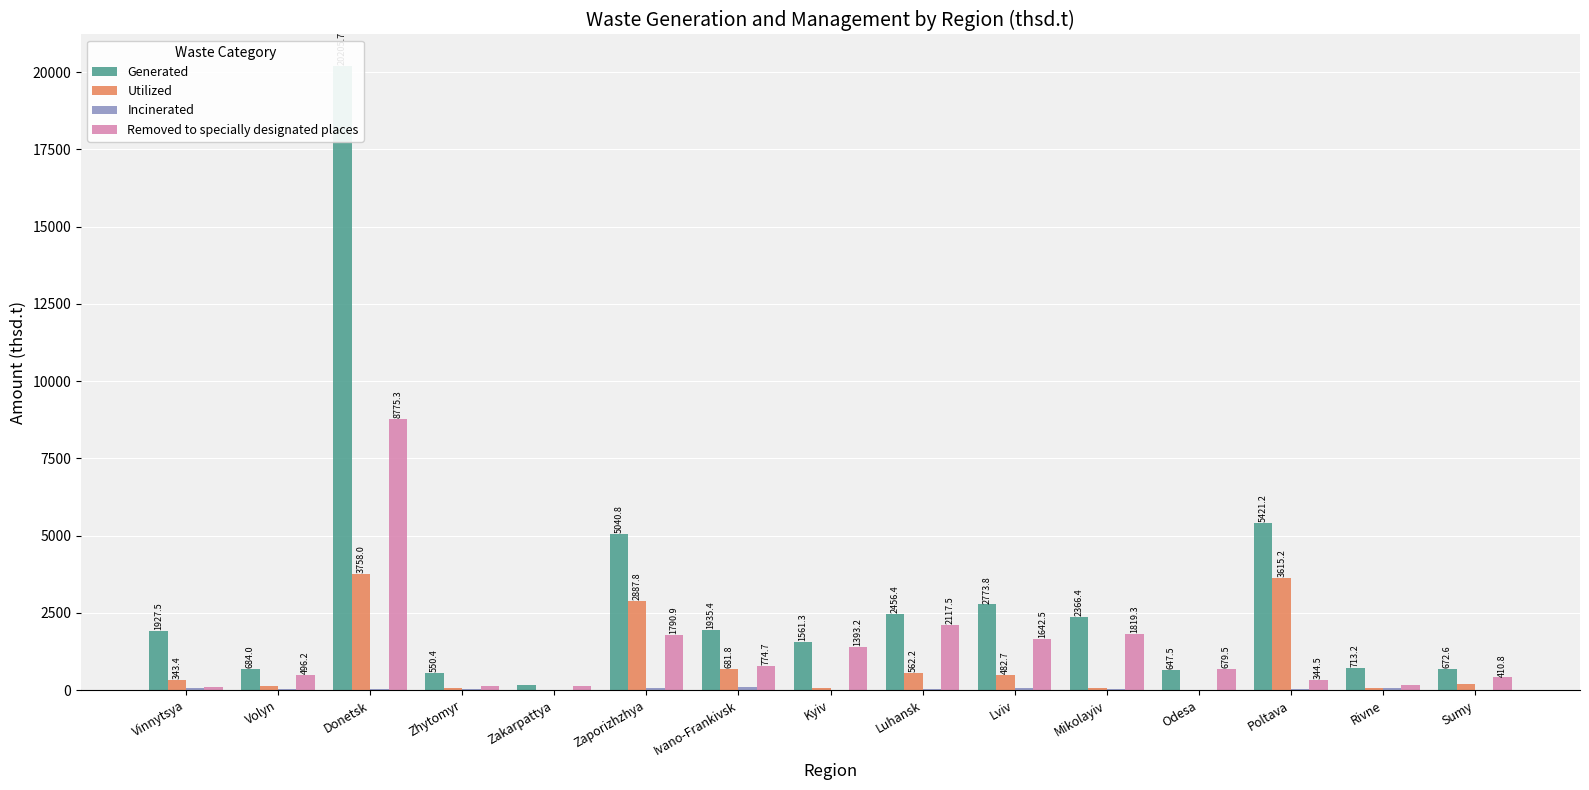

Reading right to left, list all the values displayed in this chart.

Generated: 672.6	713.2	5421.2	647.5	2366.4	2773.8	2456.4	1561.3	1935.4	5040.8	155.6	550.4	20205.7	684.0	1927.5
Utilized: 194.0	65.2	3615.2	10.3	81.0	482.7	562.2	53.9	681.8	2887.8	0.3	76.5	3758.0	118.7	343.4
Incinerated: 18.3	73.9	34.4	14.0	25.5	58.6	34.2	19.9	114.1	79.2	7.0	42.2	27.2	39.5	53.6
Removed to specially designated places: 410.8	155.4	344.5	679.5	1819.3	1642.5	2117.5	1393.2	774.7	1790.9	142.5	140.9	8775.3	496.2	105.3